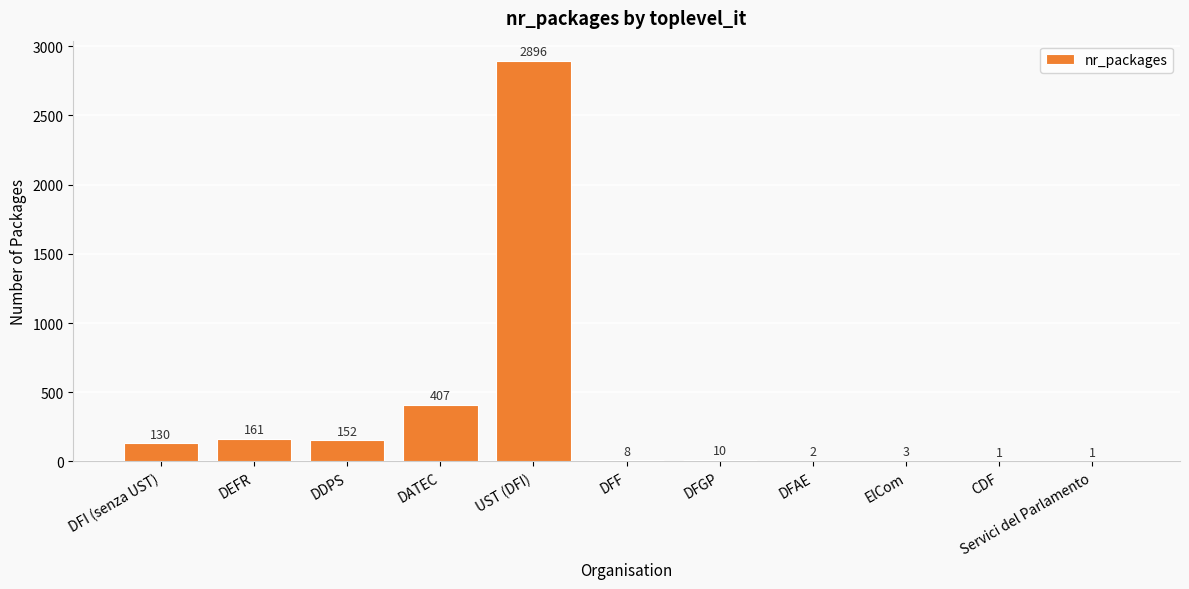

The value at DFF is 8. True or false?

True